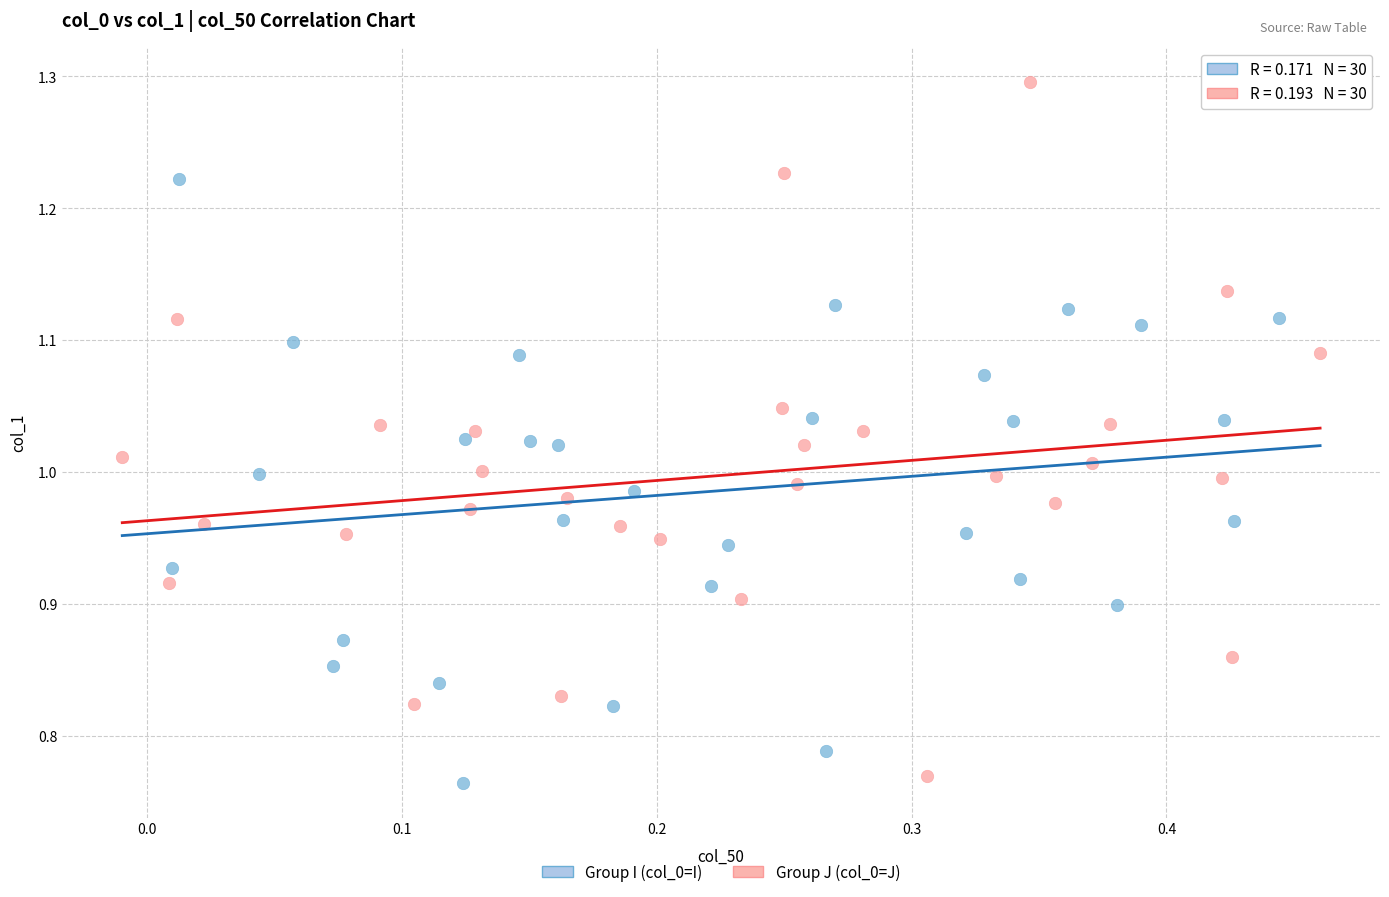

Which series contains the highest Y value?

Group J (col_0=J)